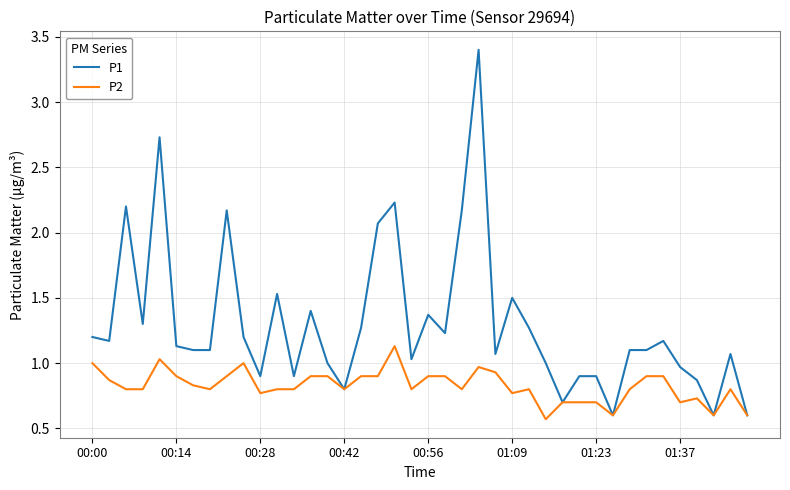

Which series has the largest total across all categories?

P1